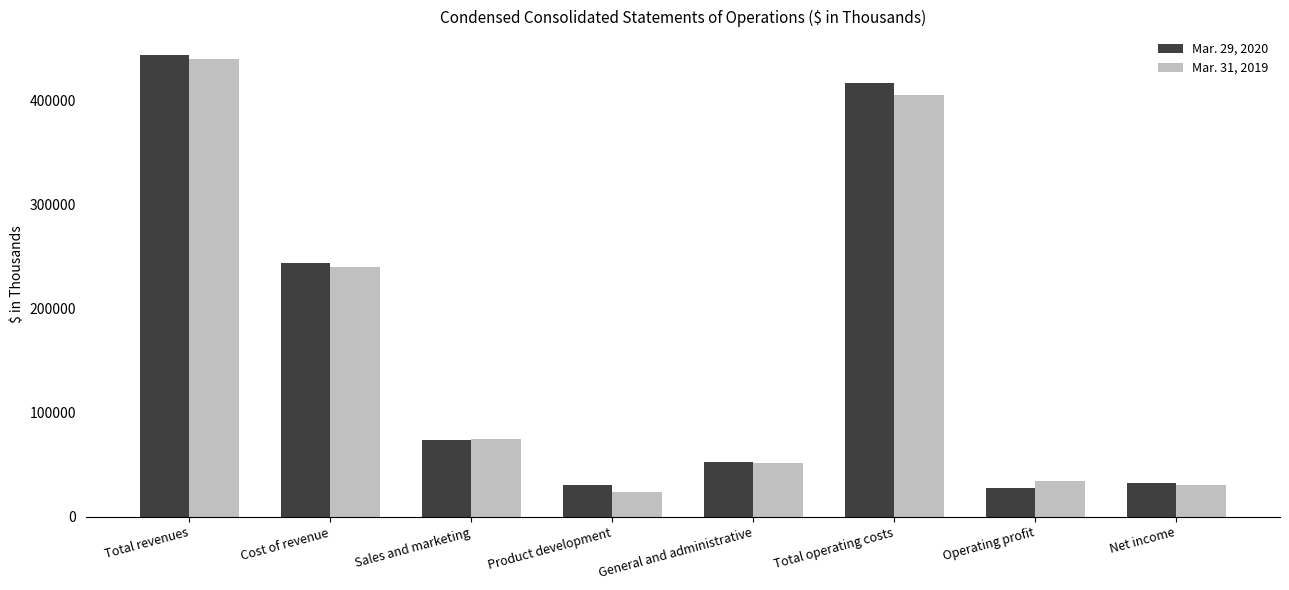

Which category has the highest value across all series?

Total revenues